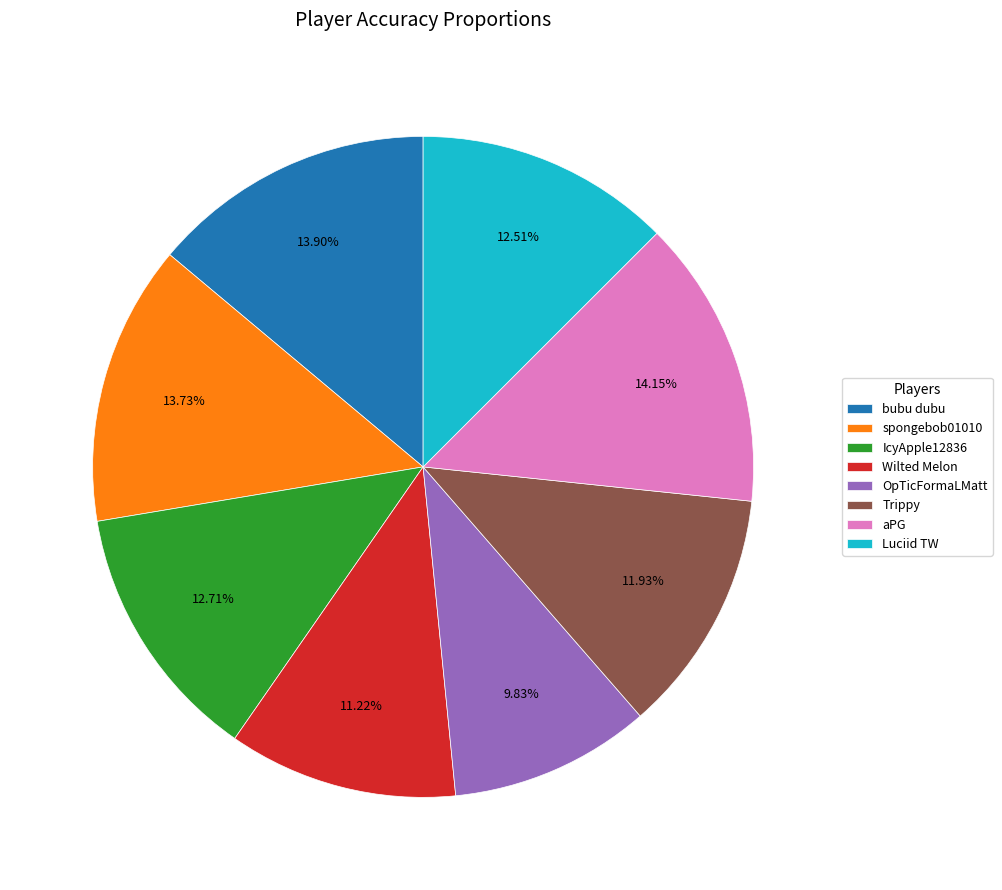

Combined, do Wilted Melon and IcyApple12836 account for over 50%?

No